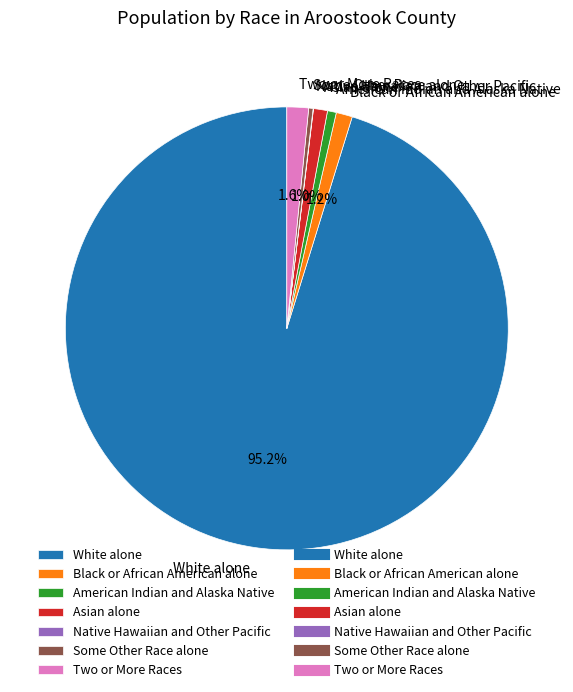

To the nearest percent, what is the average slice percentage?

14%